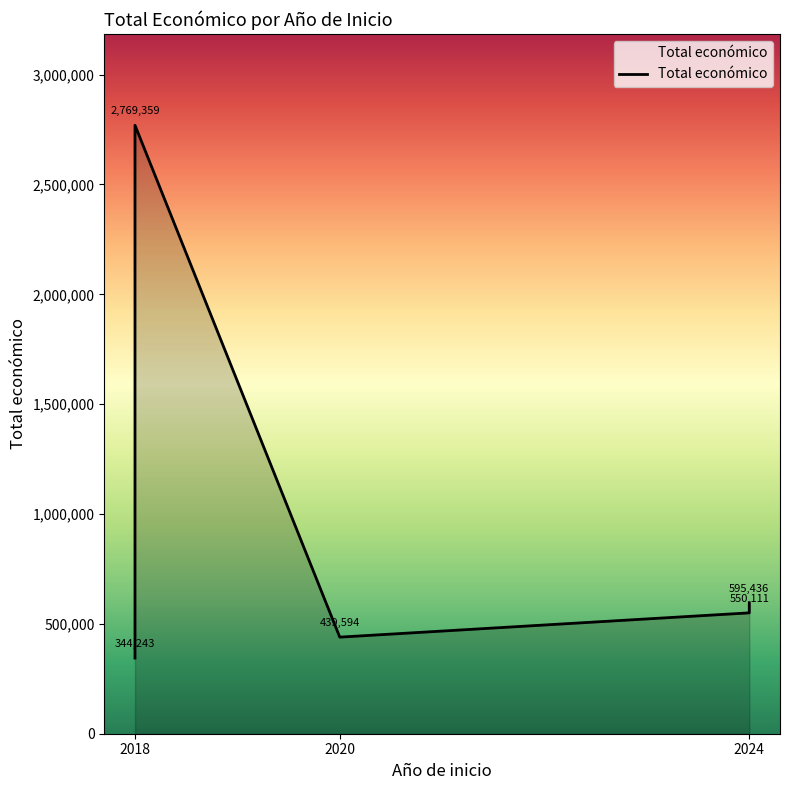

Rank the categories by value from lowest to highest.

2018, 2020, 2024, 2024, 2018